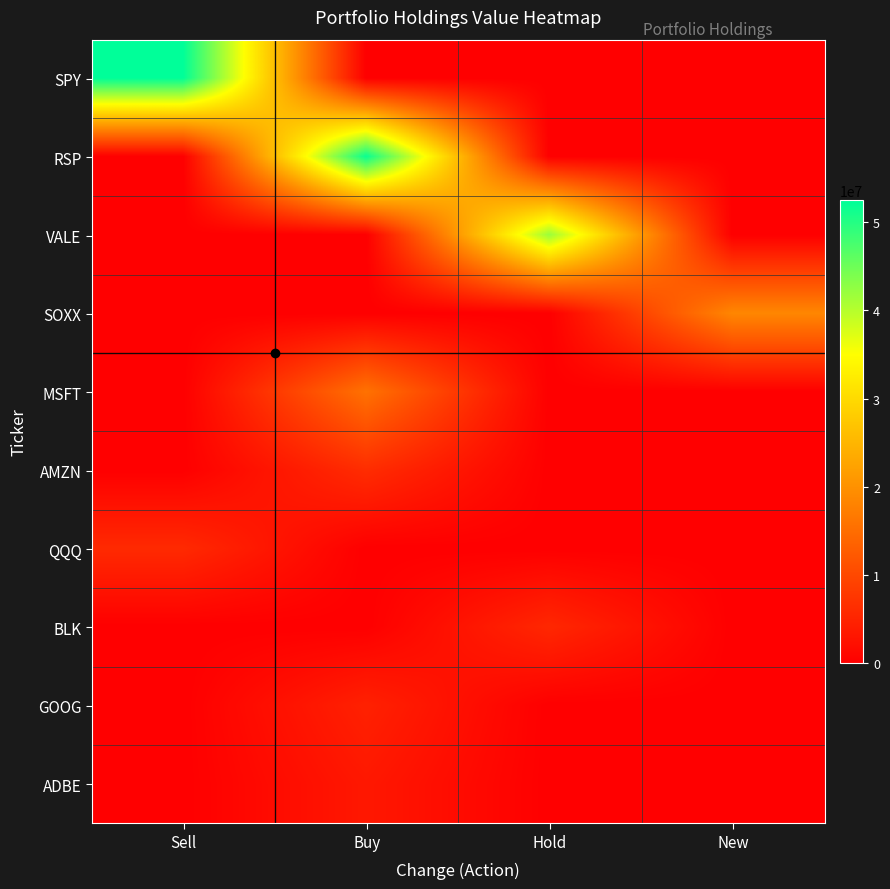

What is the difference between the highest and lowest values at Sell?

52523246